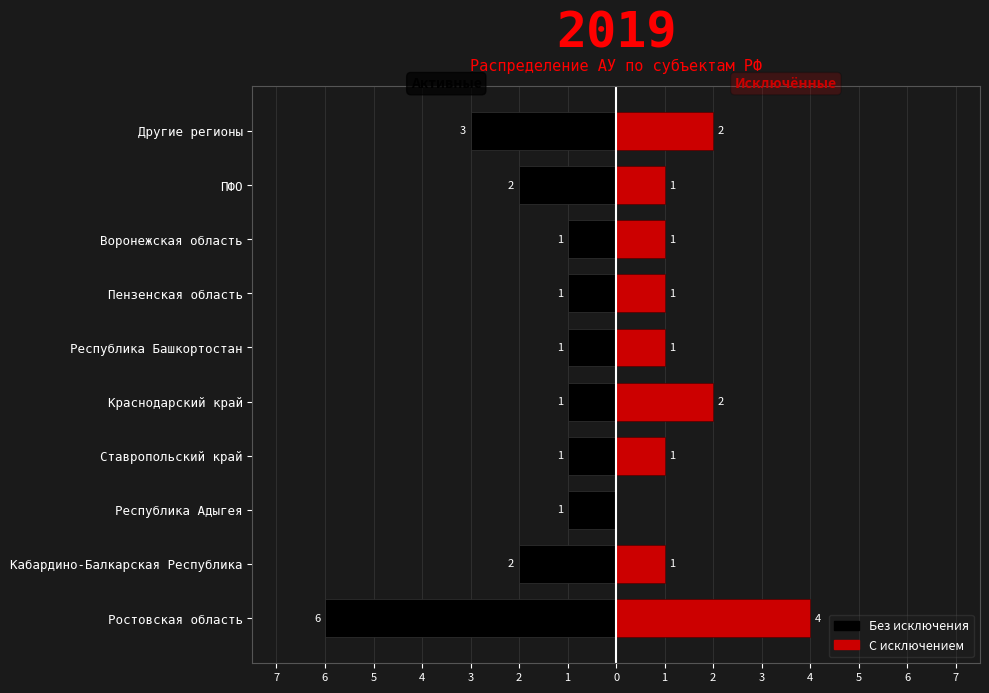

How many categories are shown in the chart?

10